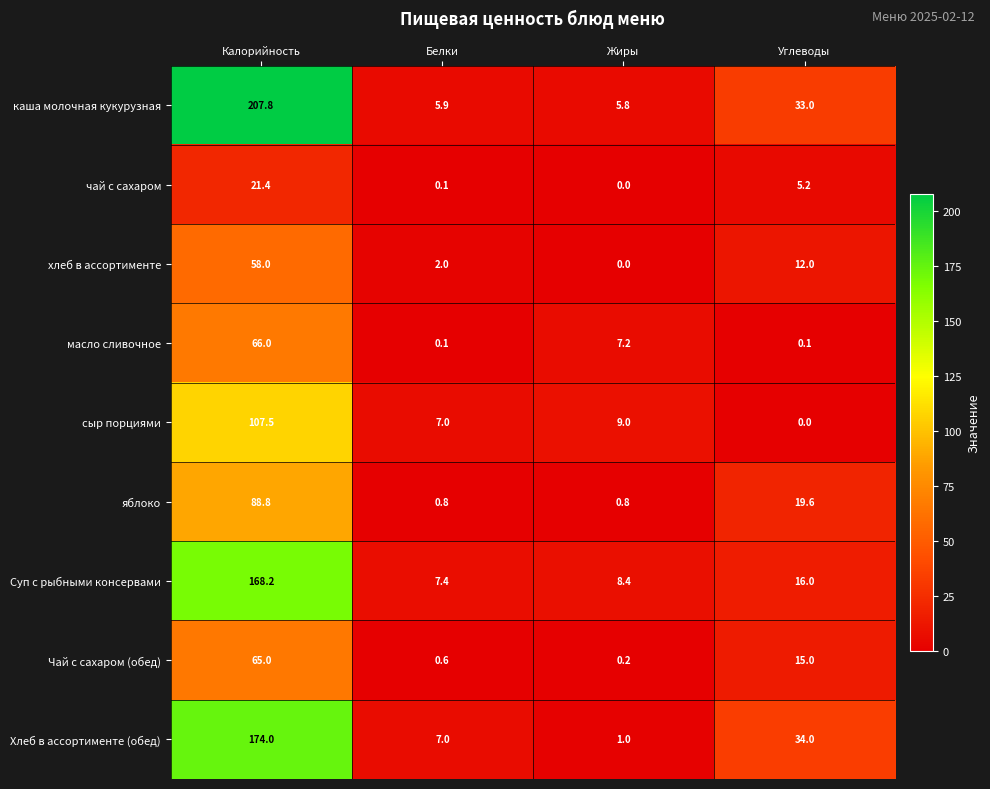

What is the sum of all Чай с сахаром (обед) values?

80.8